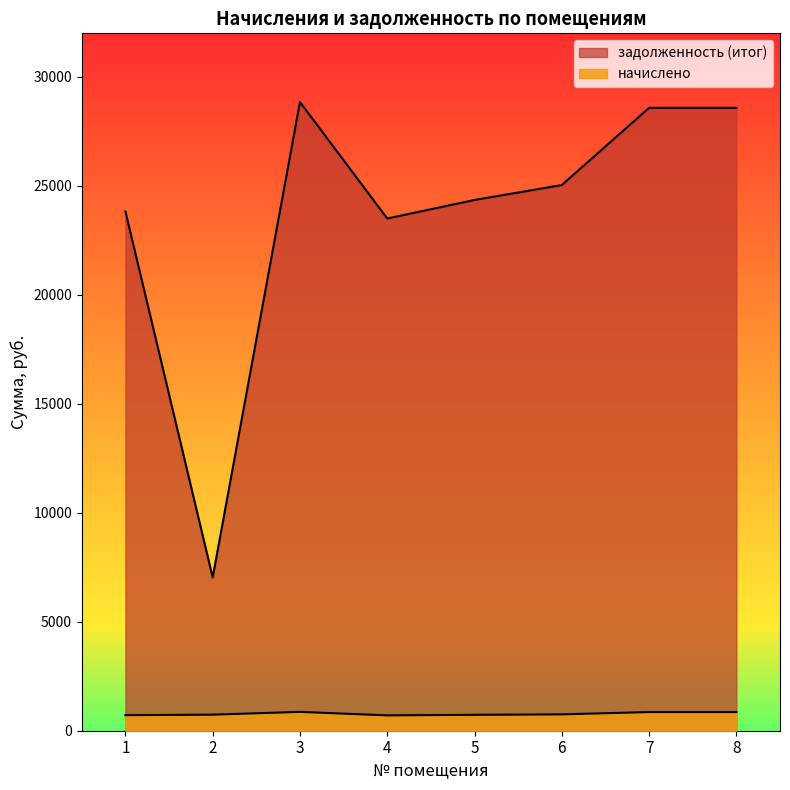

What is the average value of the задолженность (итог) series?

23721.1